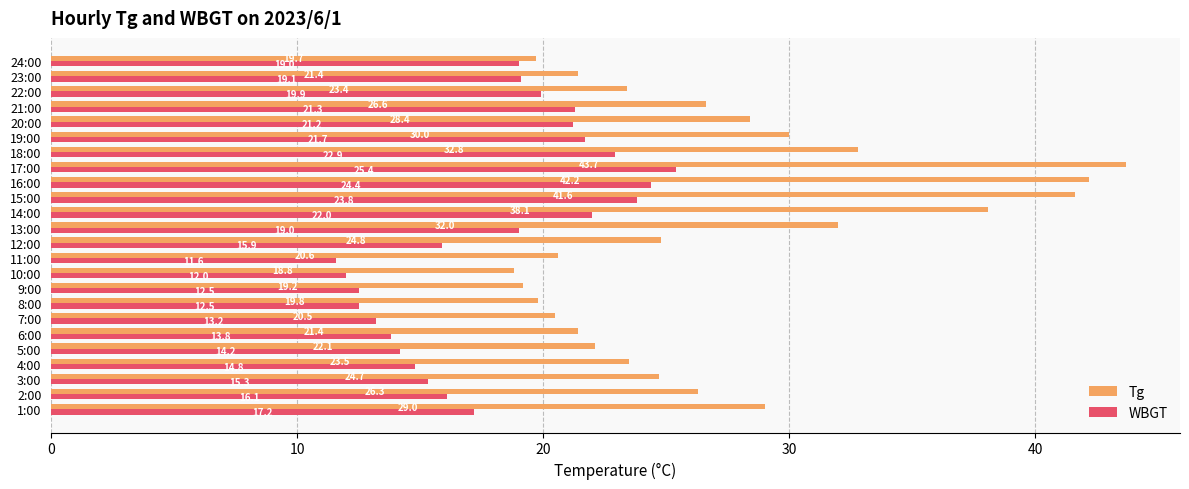

True or false: WBGT has a value of 22.0 at 14:00.

True